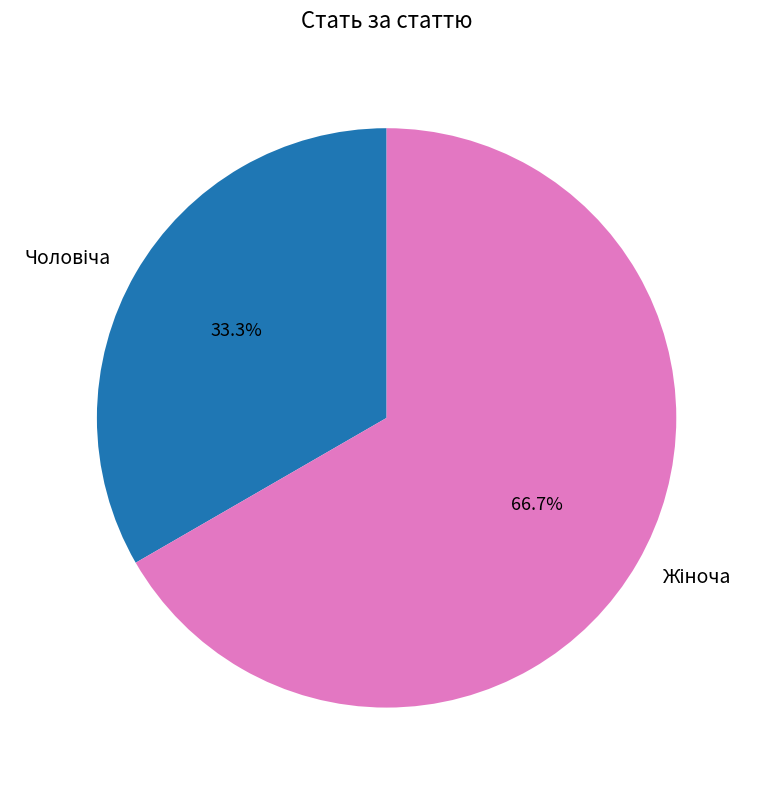

Is there a majority slice in this chart?

Yes